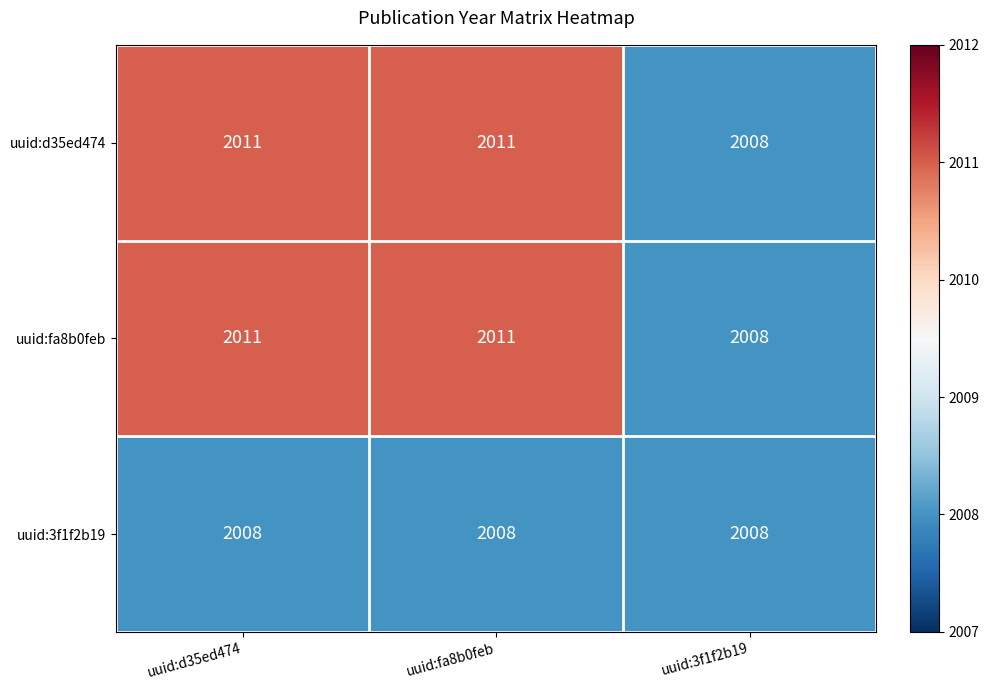

What is the difference between the maximum and minimum values in the uuid:d35ed474 series?

3